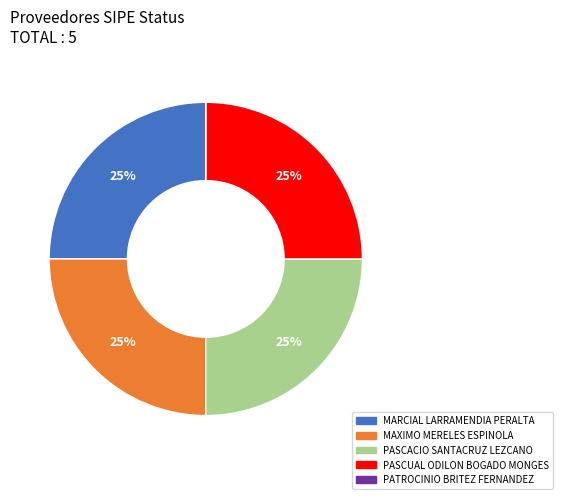

To the nearest percent, what is the difference between the largest and smallest slice percentages?

25%